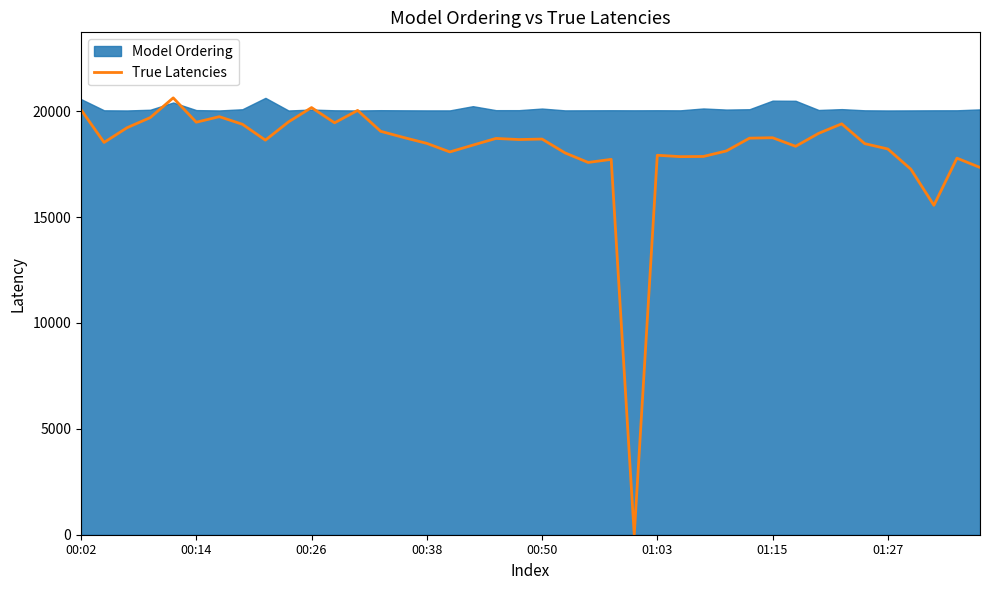

Reading right to left, what are all the values shown in this chart?

17345.5	17784.7	15559.0	17264.0	18219.5	18470.7	19406.9	18957.1	18345.1	18750.9	18729.5	18127.2	17865.2	17856.6	17923.2	0.0	17727.8	17582.8	18032.7	18687.6	18664.0	18716.6	18400.9	18079.9	18483.6	18760.6	19053.7	20040.4	19455.2	20174.6	19497.1	18636.1	19386.5	19745.1	19483.1	20633.0	19698.9	19224.4	18527.6	20073.6